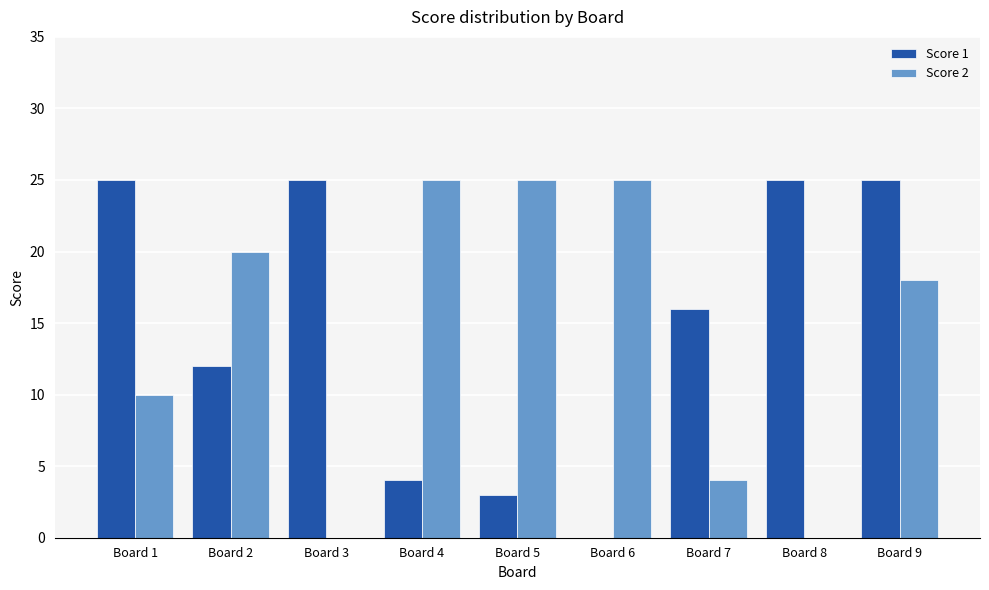

What is the greatest value displayed?

25